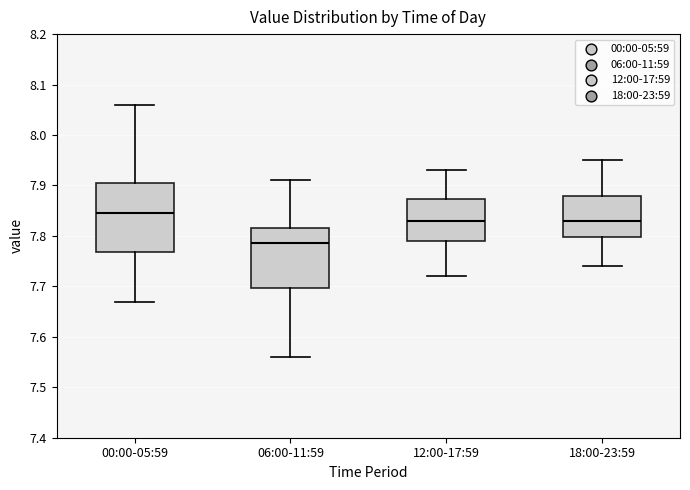

Which box has the highest median line?

00:00-05:59